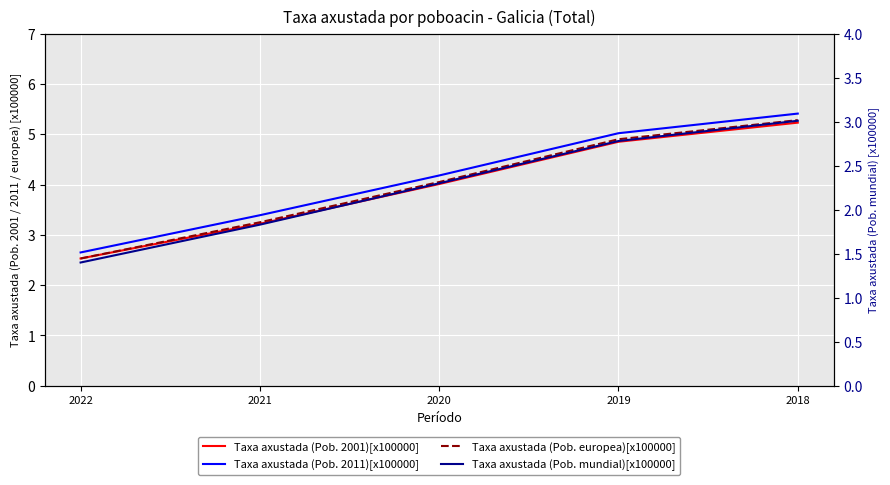

True or false: Taxa axustada (Pob. europea)[x100000] and Taxa axustada (Pob. 2011)[x100000] intersect in this chart.

False